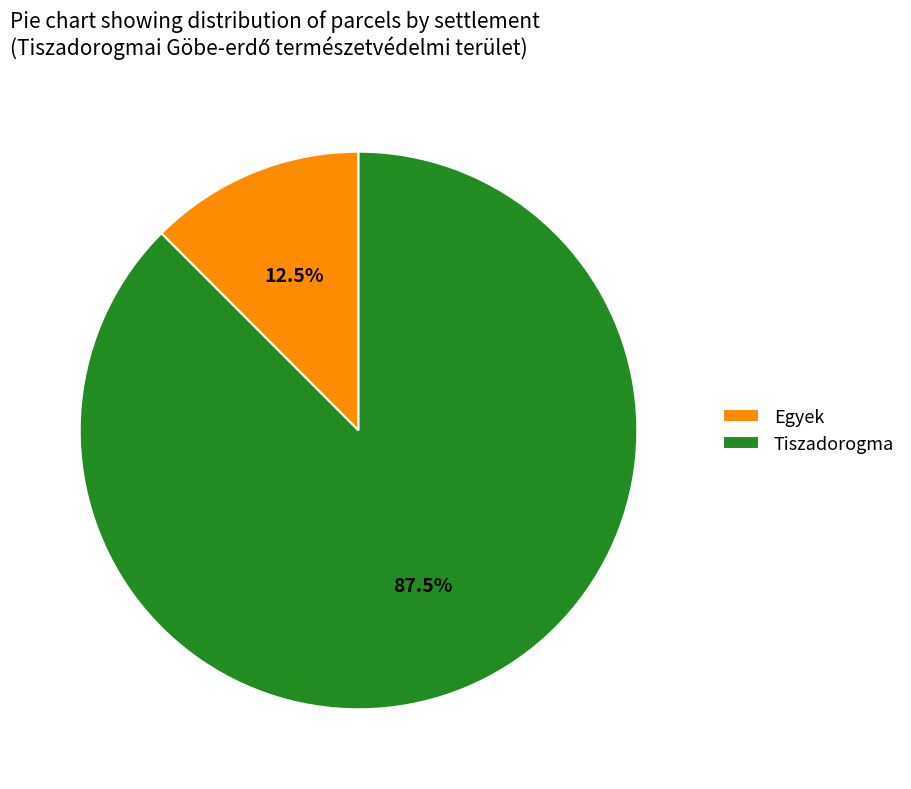

Is Egyek the majority of the pie?

No